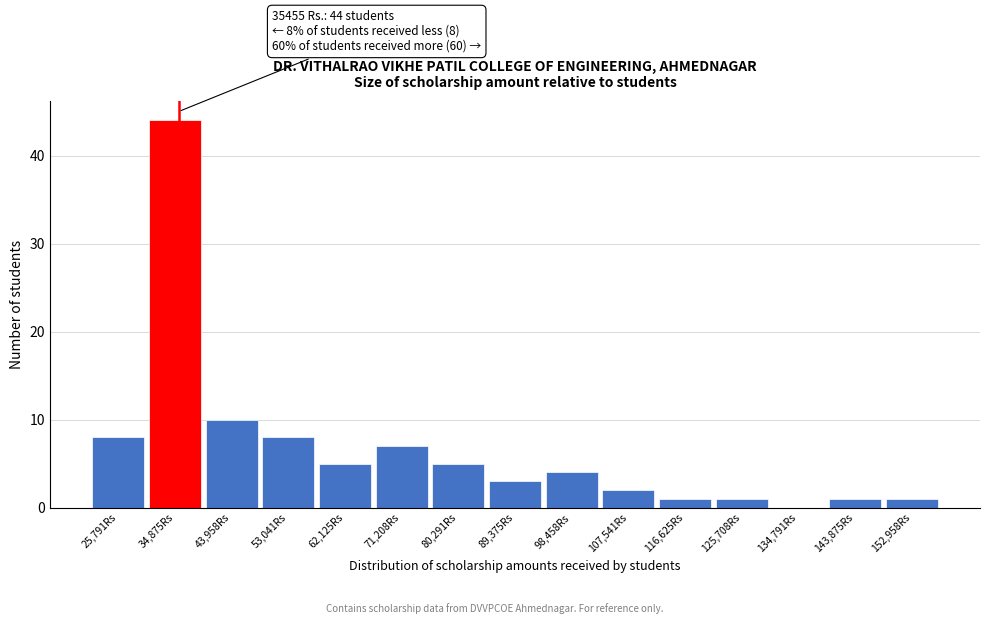

Over which range of the x-axis is the bar tallest?

30000 to 39000